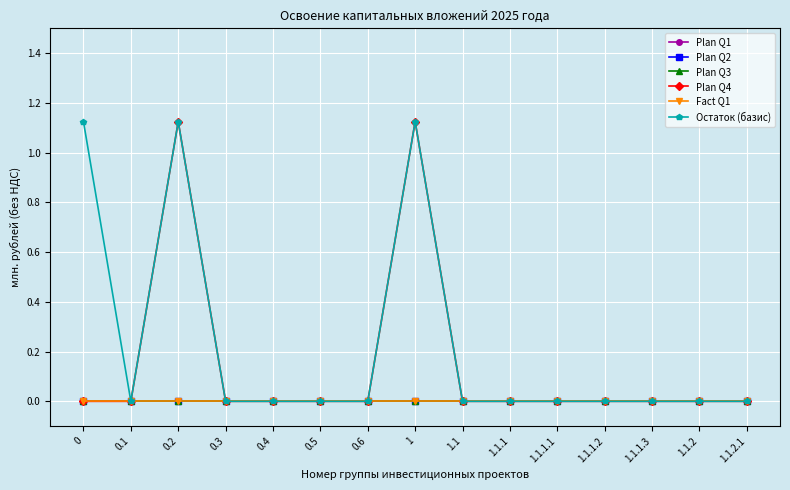

Does the chart display data point markers on the line(s)?

Yes